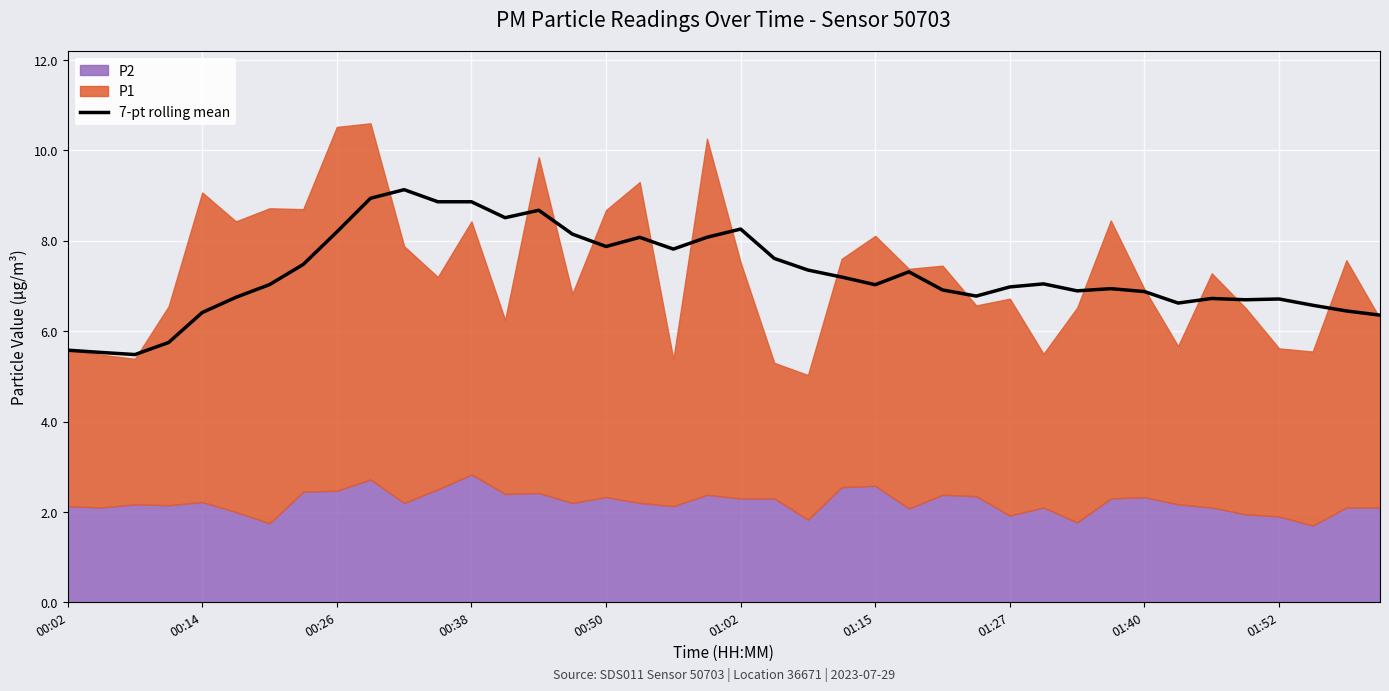

What is the minimum value for 7-pt rolling mean?

5.5